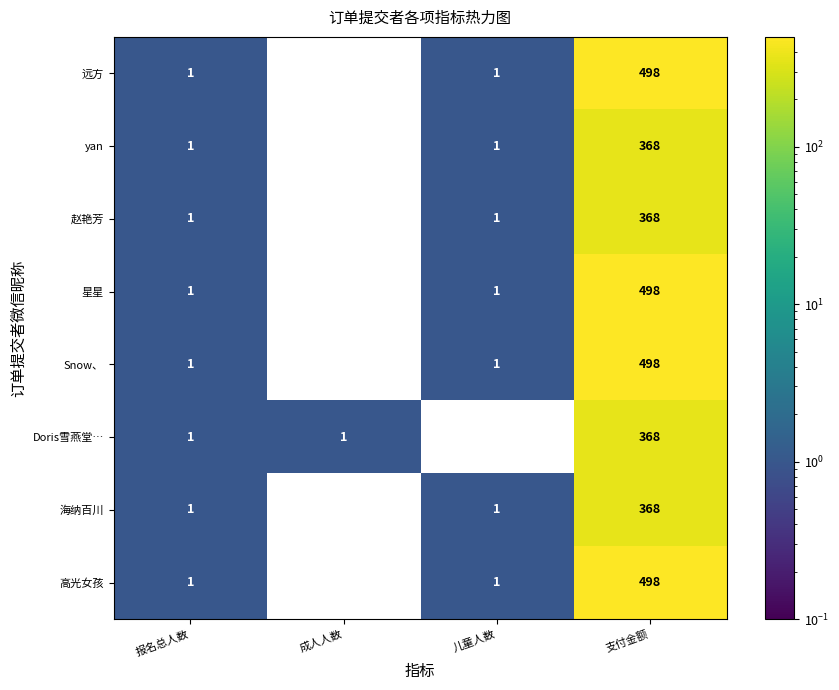

What is the difference between the yan values at 支付金额 and 儿童人数?

367